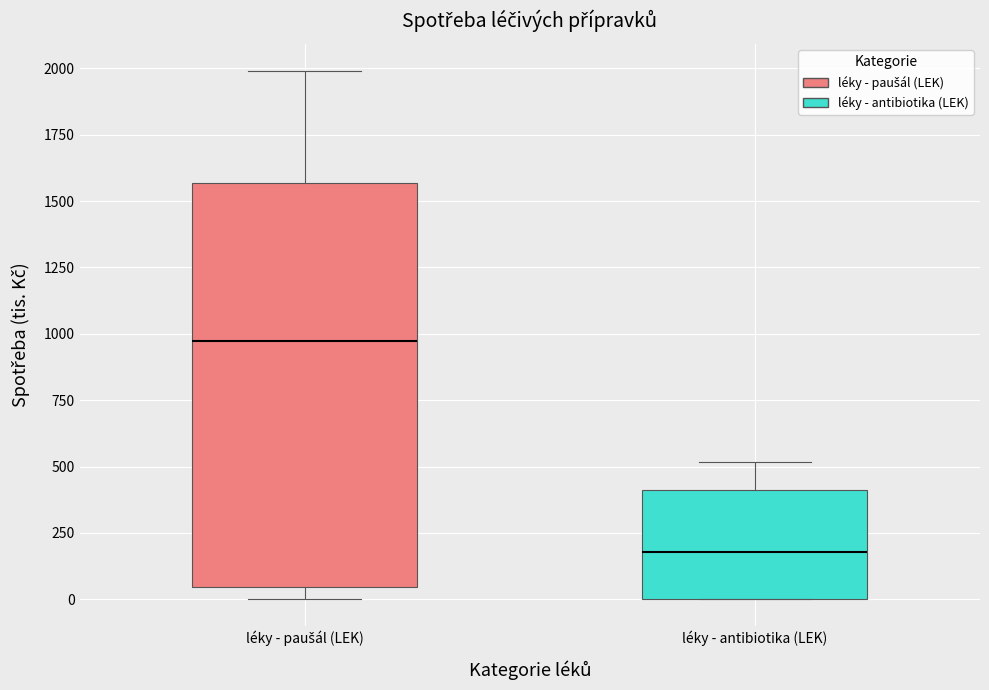

Reading left to right, transcribe this box plot: for each box, give where its median line is, the range the box spans, and where its two whiskers end, as read against the y-axis. The values are not printed on the chart, so give them approximately, as read against the axis.

léky - paušál (LEK): median 950, box 50 to 1550, whiskers 0 to 2000
léky - antibiotika (LEK): median 200, box 0 to 400, whiskers 0 to 500